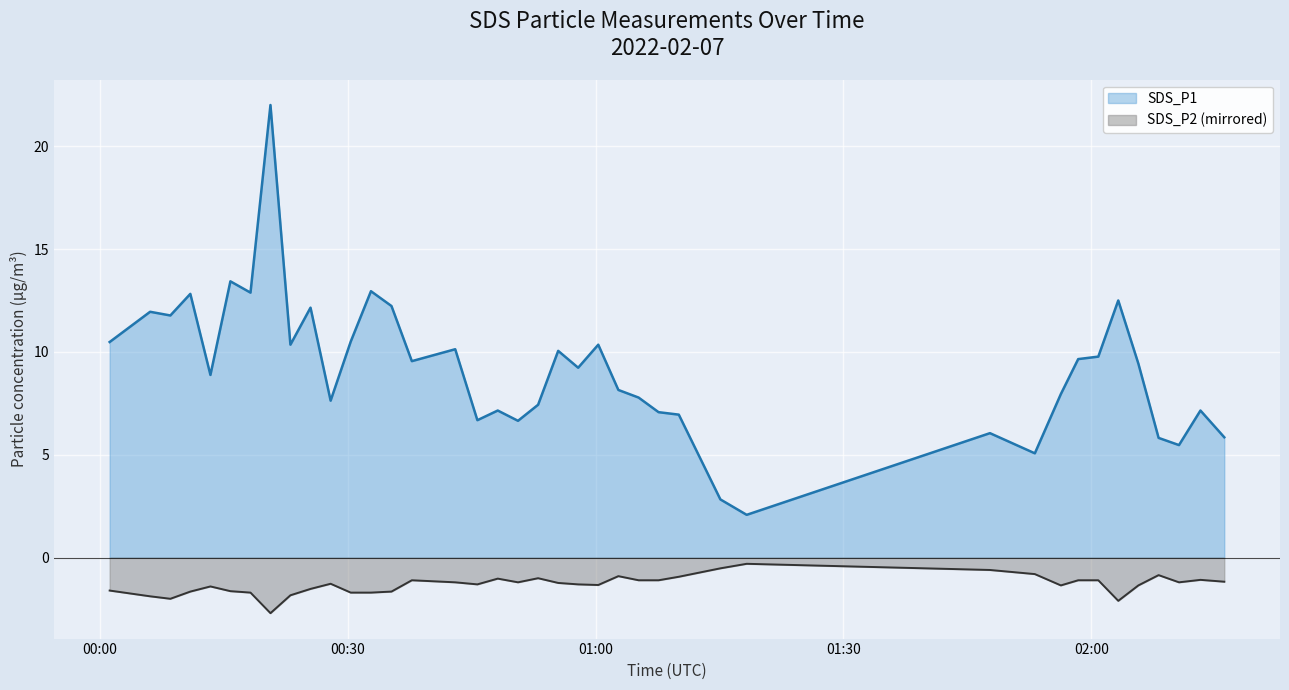

Where is SDS_P1 nearest to the value 12?

2022/02/07 00:06:04